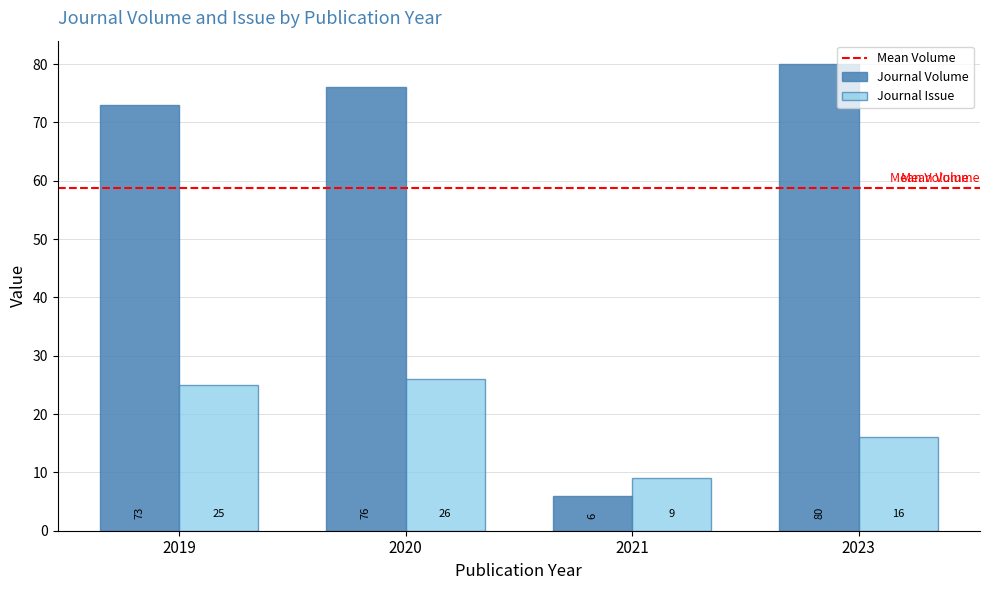

Are the bars grouped side by side (vs. stacked)?

Yes